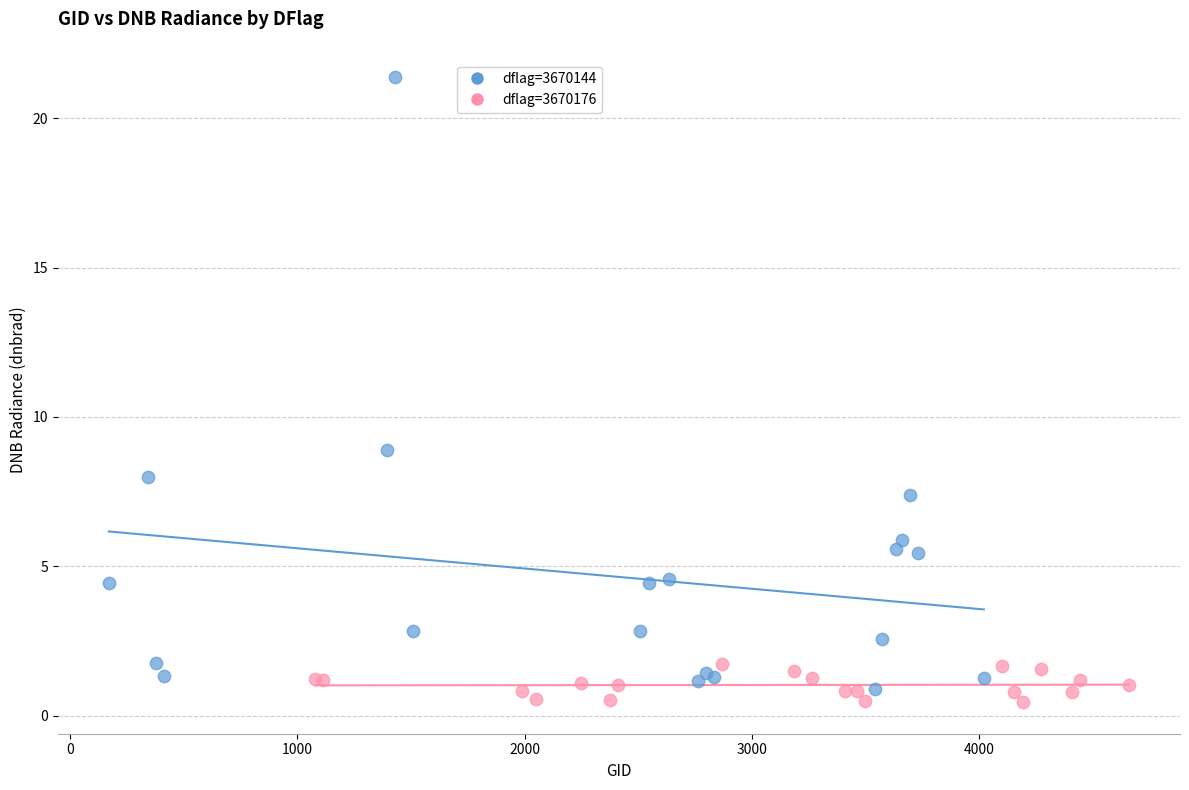

Which series contains the highest Y value?

dflag=3670144